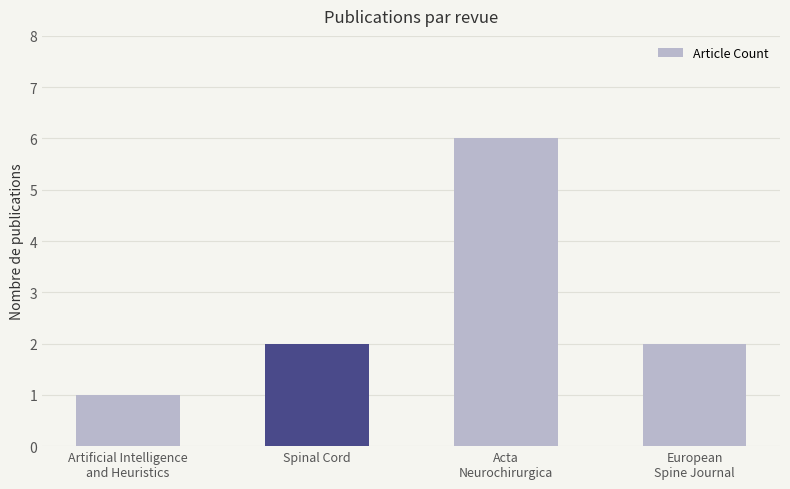

What is the label of the 3rd bar from the right?

Spinal Cord